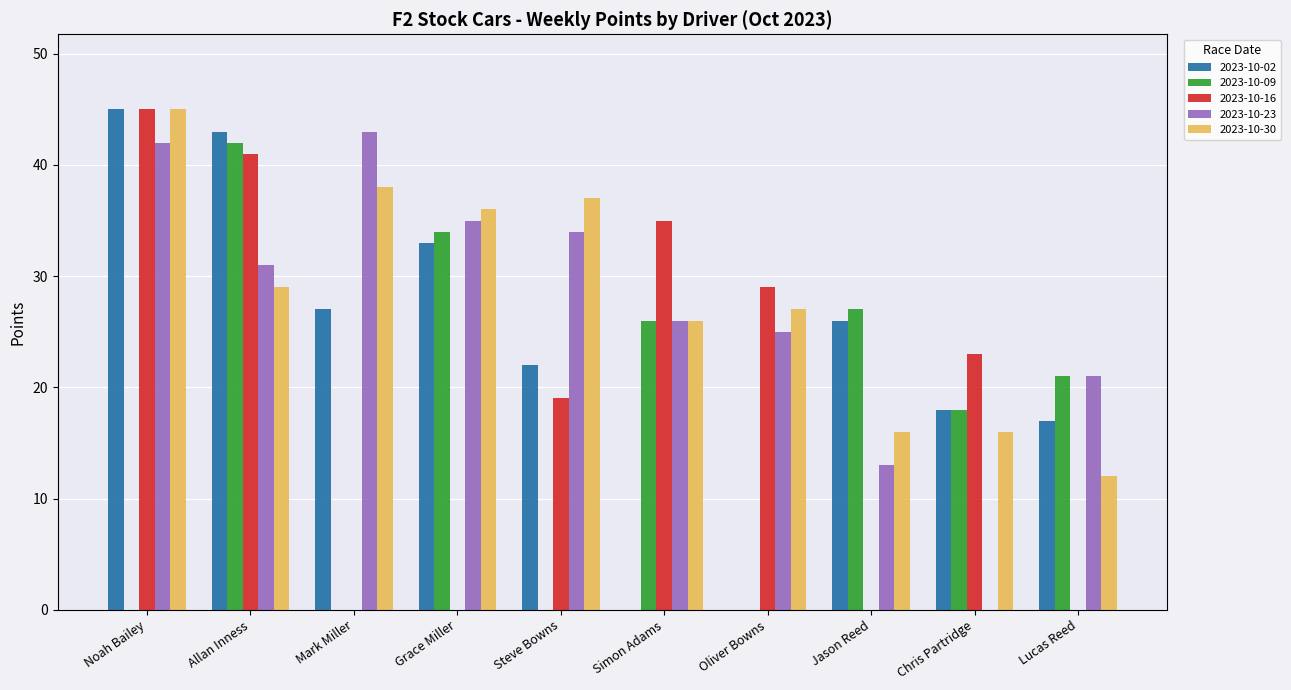

Reading right to left, transcribe all the data shown in this chart.

2023-10-02: Lucas Reed=17	Chris Partridge=18	Jason Reed=26	Oliver Bowns=0	Simon Adams=0	Steve Bowns=22	Grace Miller=33	Mark Miller=27	Allan Inness=43	Noah Bailey=45
2023-10-09: Lucas Reed=21	Chris Partridge=18	Jason Reed=27	Oliver Bowns=0	Simon Adams=26	Steve Bowns=0	Grace Miller=34	Mark Miller=0	Allan Inness=42	Noah Bailey=0
2023-10-16: Lucas Reed=0	Chris Partridge=23	Jason Reed=0	Oliver Bowns=29	Simon Adams=35	Steve Bowns=19	Grace Miller=0	Mark Miller=0	Allan Inness=41	Noah Bailey=45
2023-10-23: Lucas Reed=21	Chris Partridge=0	Jason Reed=13	Oliver Bowns=25	Simon Adams=26	Steve Bowns=34	Grace Miller=35	Mark Miller=43	Allan Inness=31	Noah Bailey=42
2023-10-30: Lucas Reed=12	Chris Partridge=16	Jason Reed=16	Oliver Bowns=27	Simon Adams=26	Steve Bowns=37	Grace Miller=36	Mark Miller=38	Allan Inness=29	Noah Bailey=45